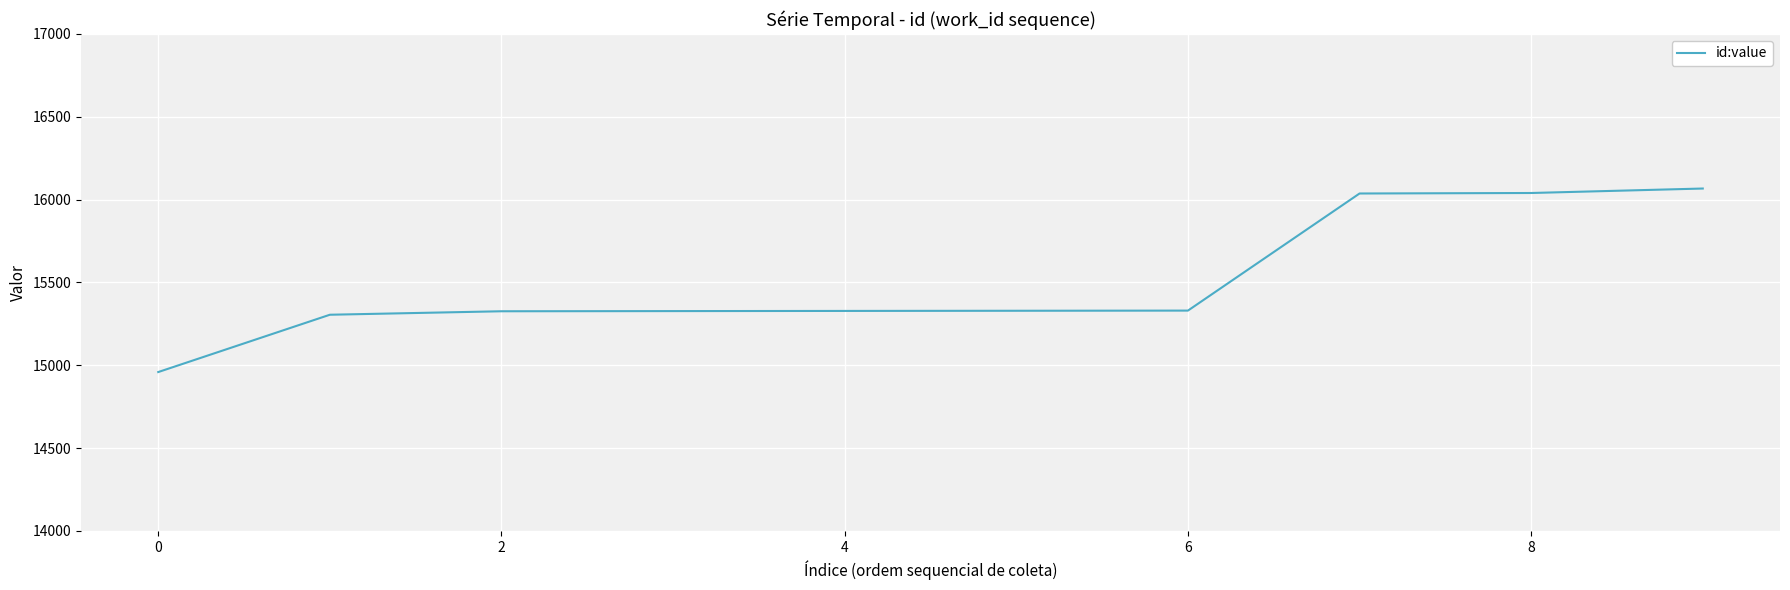

What is the difference between the maximum and minimum values?

1108